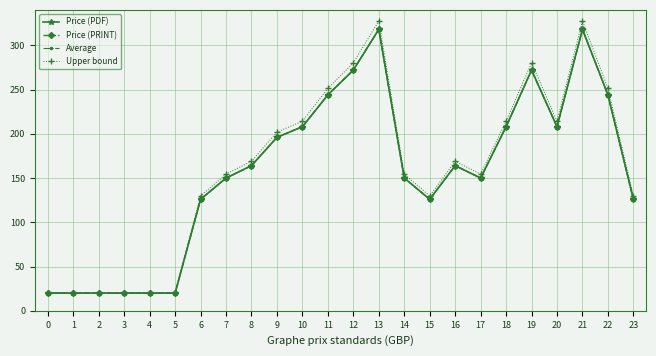

Is the value of Price (PDF) at 9 greater than the value of Average at 13?

No